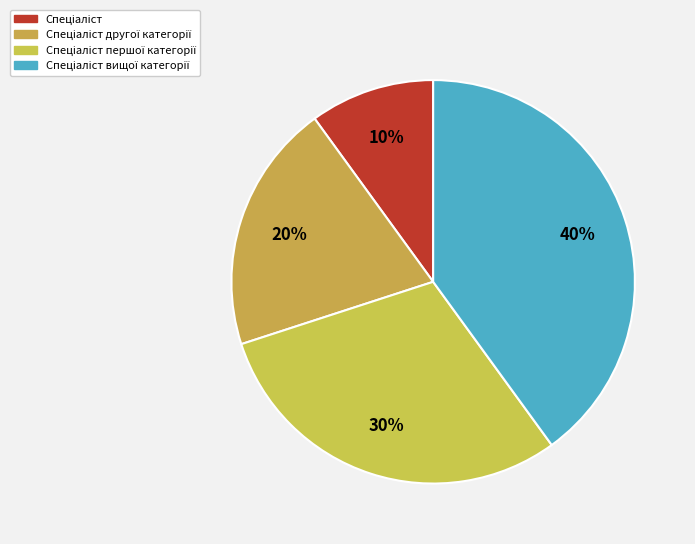

To the nearest percent, what percentage of the pie is Спеціаліст другої категорії?

20%